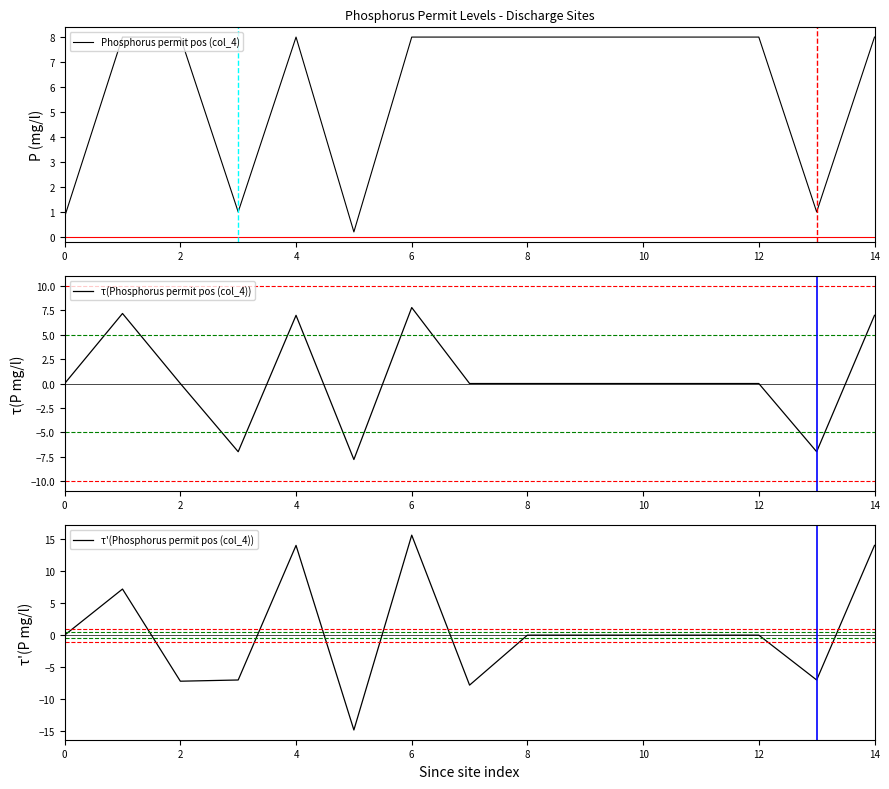

What is the sum of all τ(Phosphorus permit pos (col_4)) values?

7.2